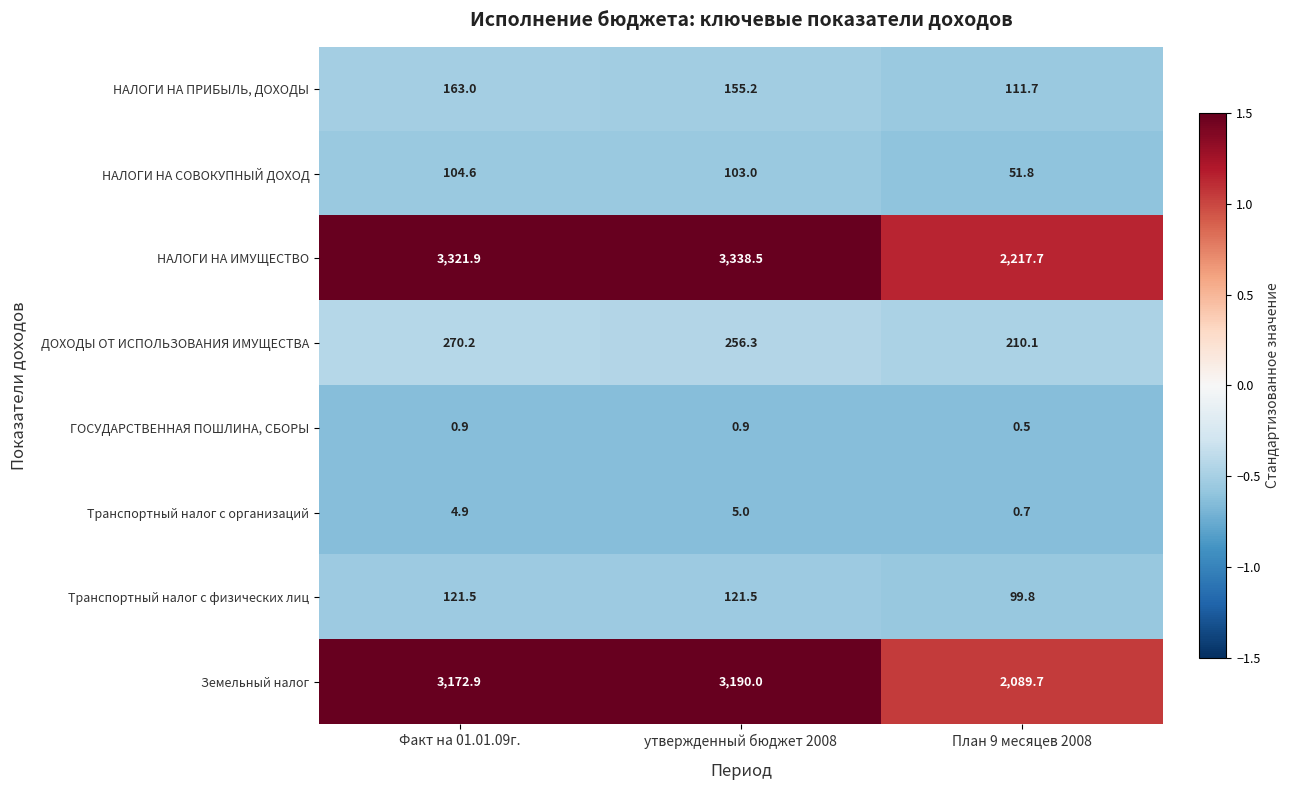

What is the minimum value shown in the chart?

0.5